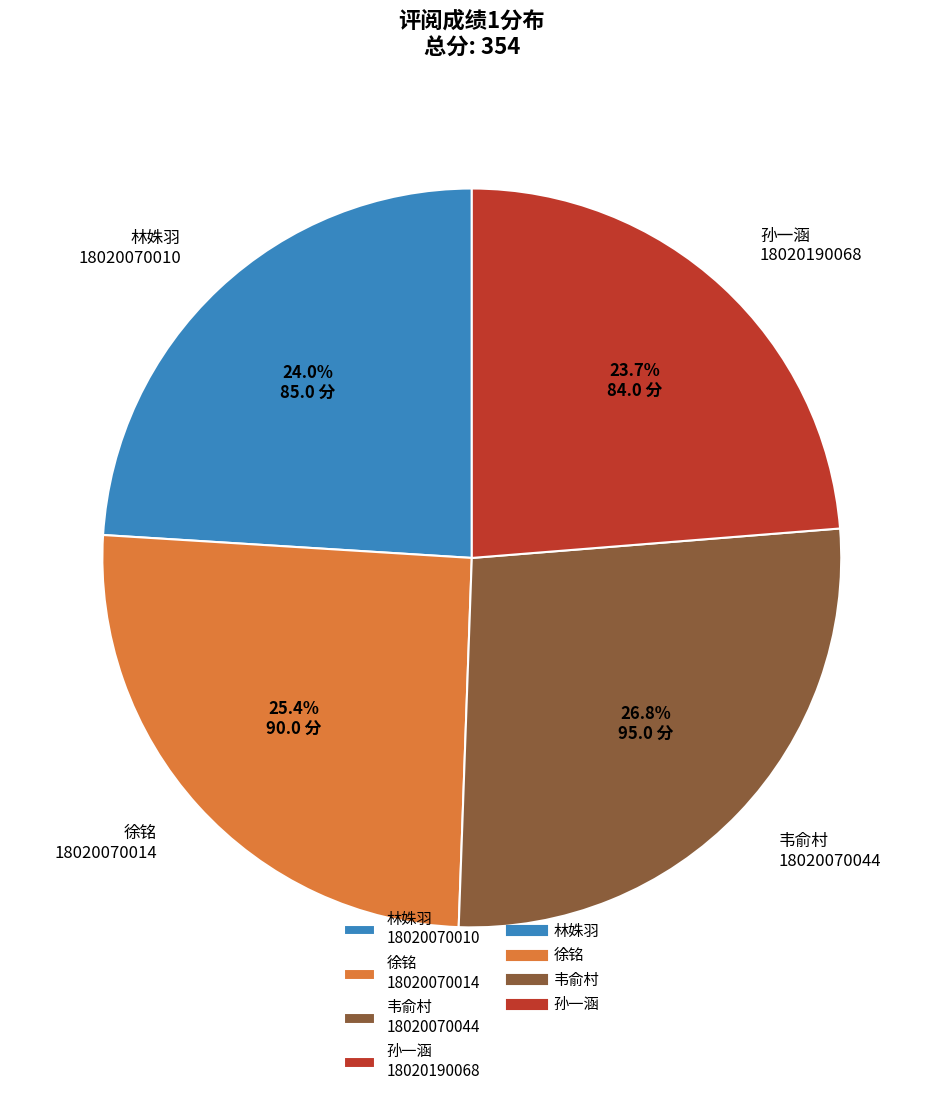

Combined, what portion of the pie is 孙一涵 18020190068 and 韦俞村 18020070044?

50.6%